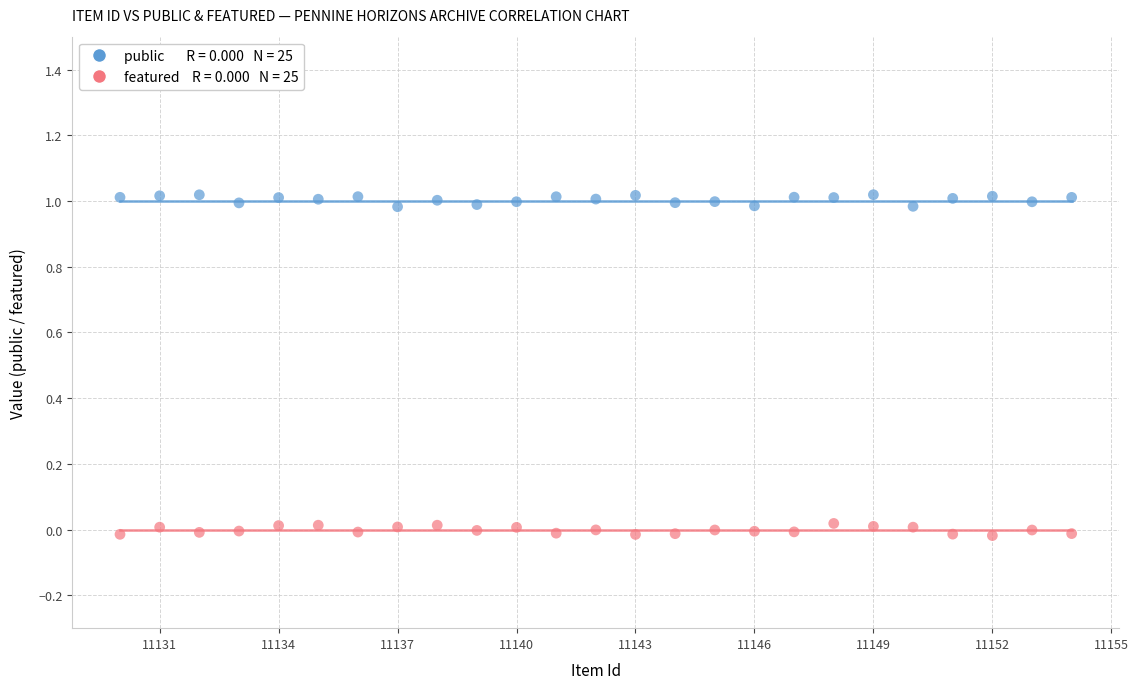

Across all data points, what is the range of X values (max minus min)?

24.0